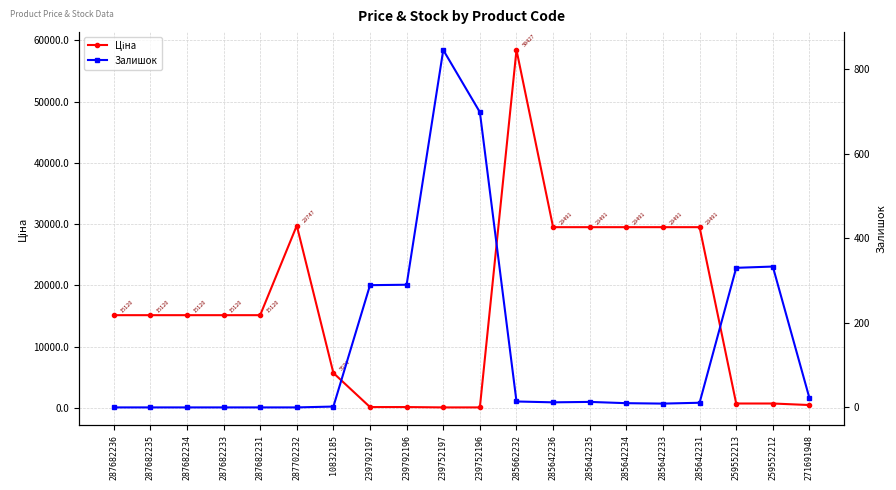

What are all the series names shown in the legend?

Ціна, Залишок